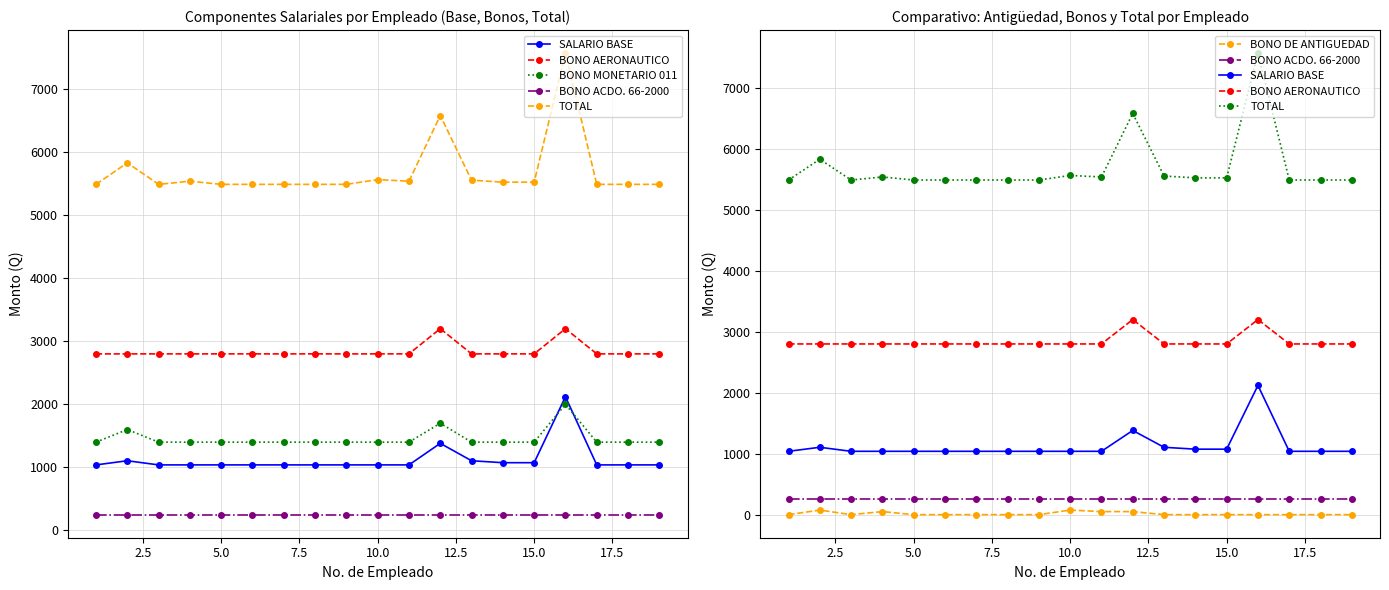

List the series in order of their peak value, highest first.

TOTAL, BONO AERONAUTICO, SALARIO BASE, BONO MONETARIO 011, BONO ACDO. 66-2000, BONO DE ANTIGUEDAD